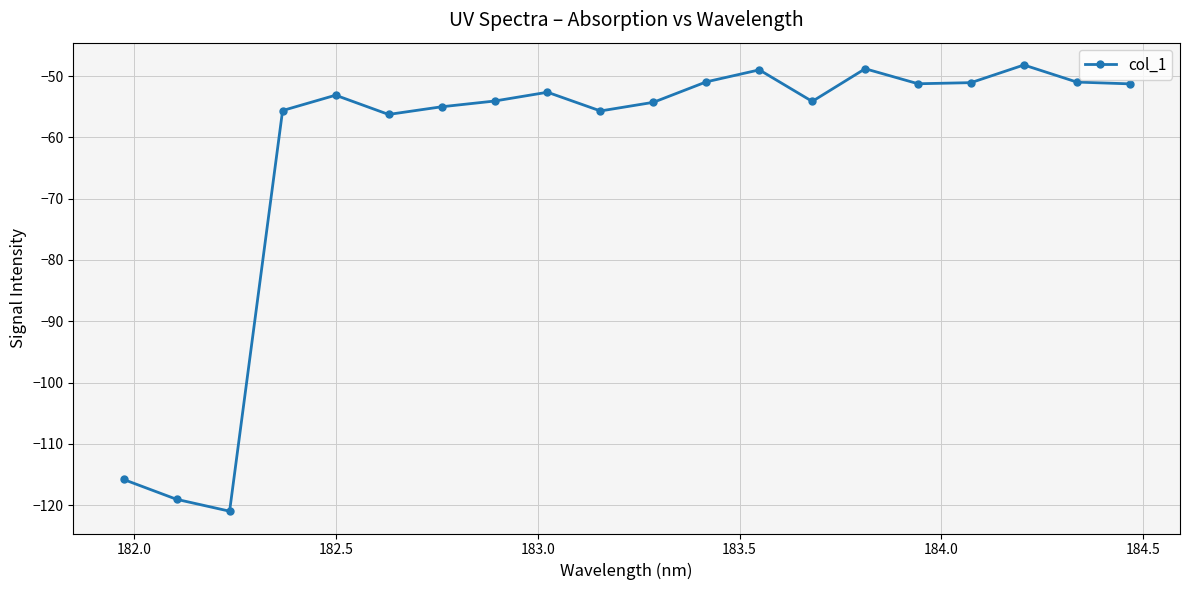

What is the average value?

-62.4